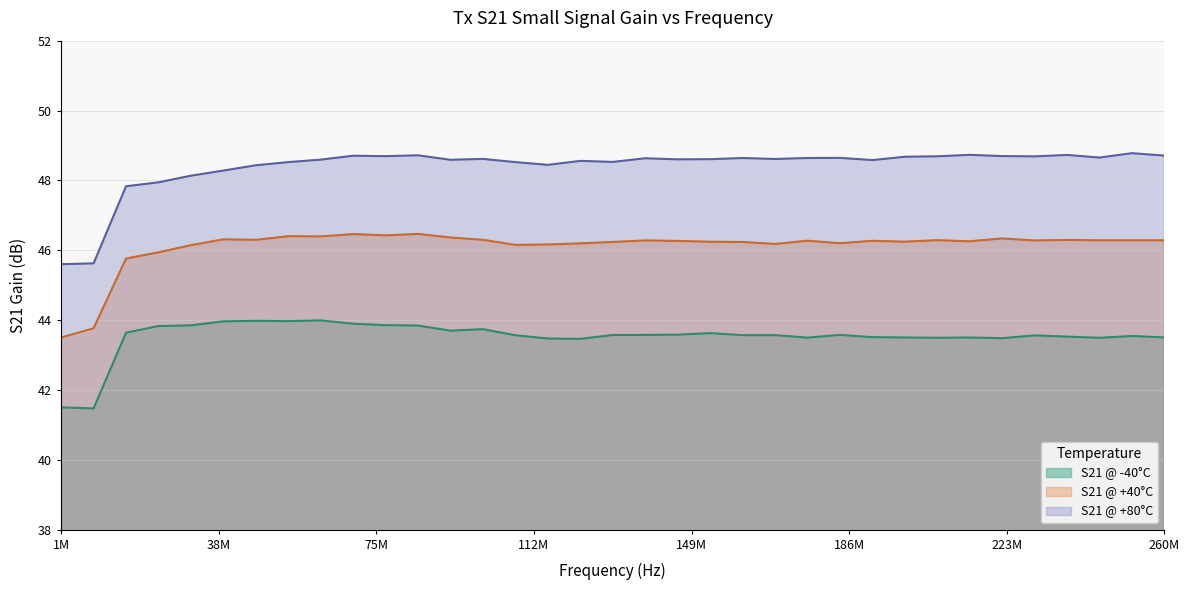

The S21 @ +40°C series shows 13.8 at 16245000. True or false?

False